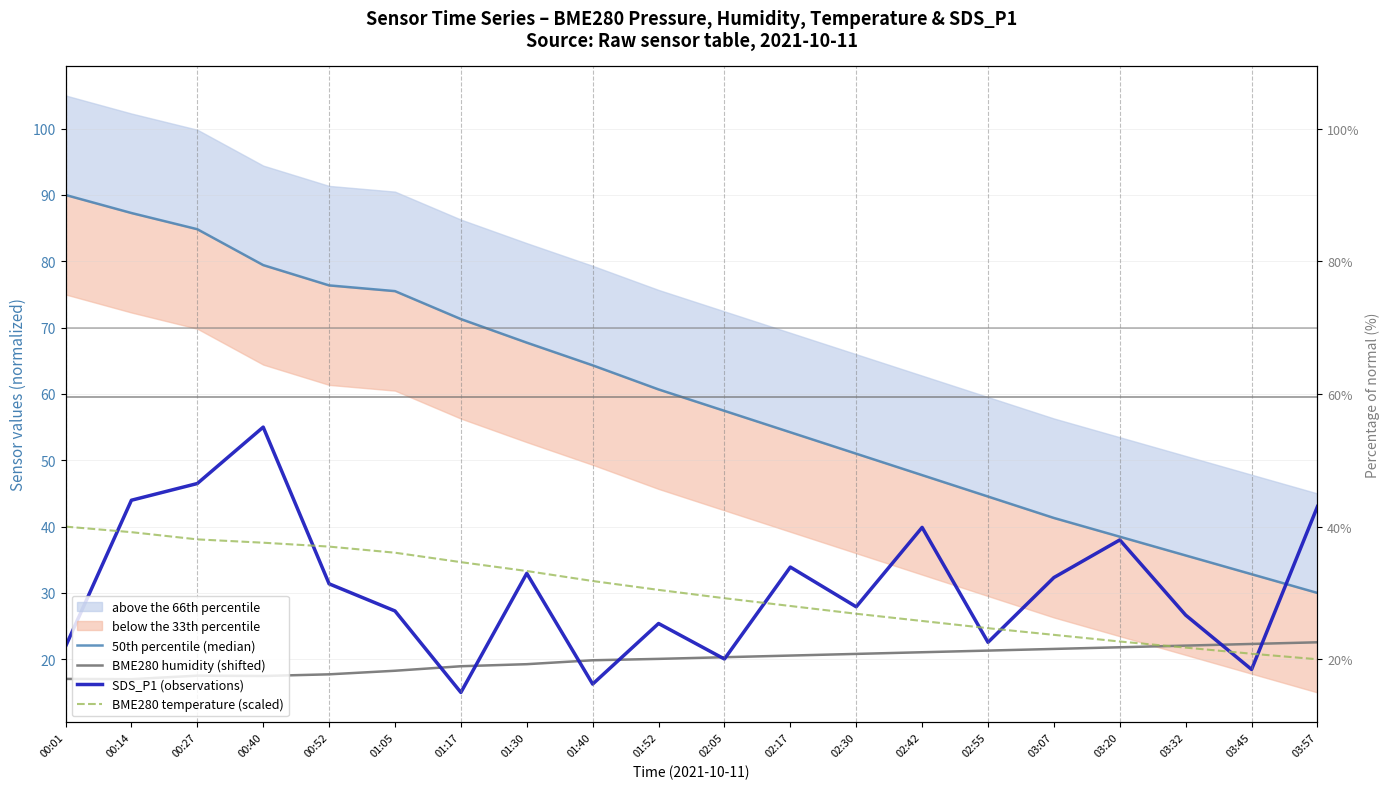

Which category has the lowest value in the BME280 temperature (scaled) series?

03:57